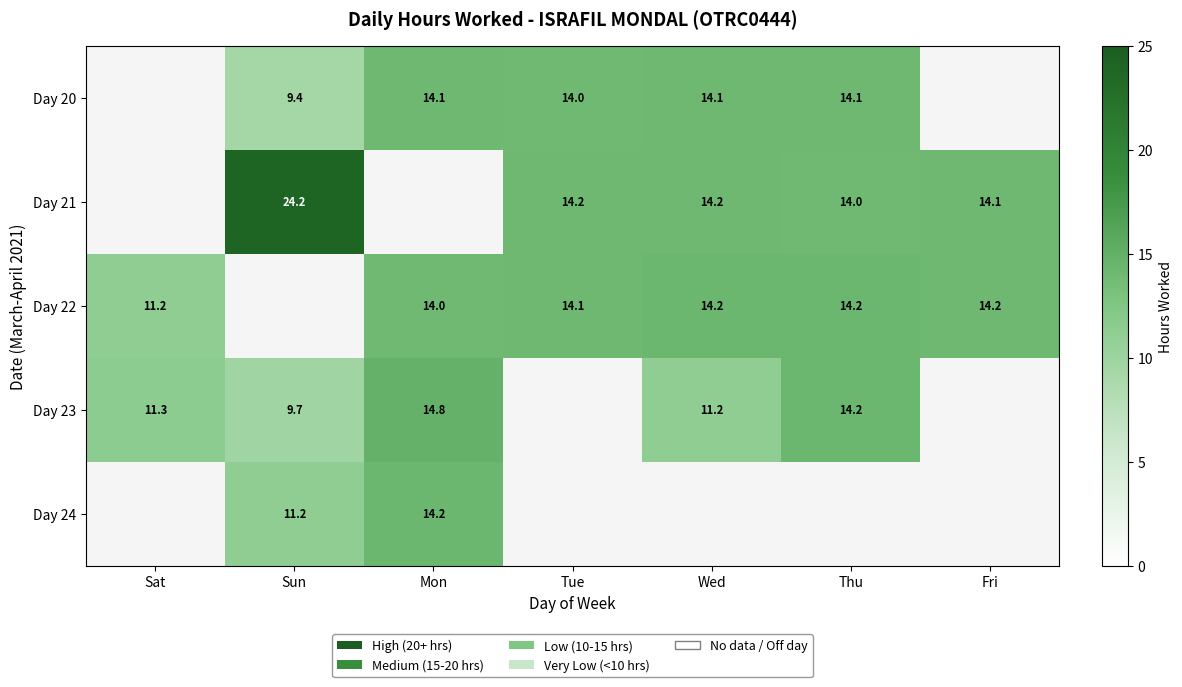

At how many categories does at least one series exceed 2?

7